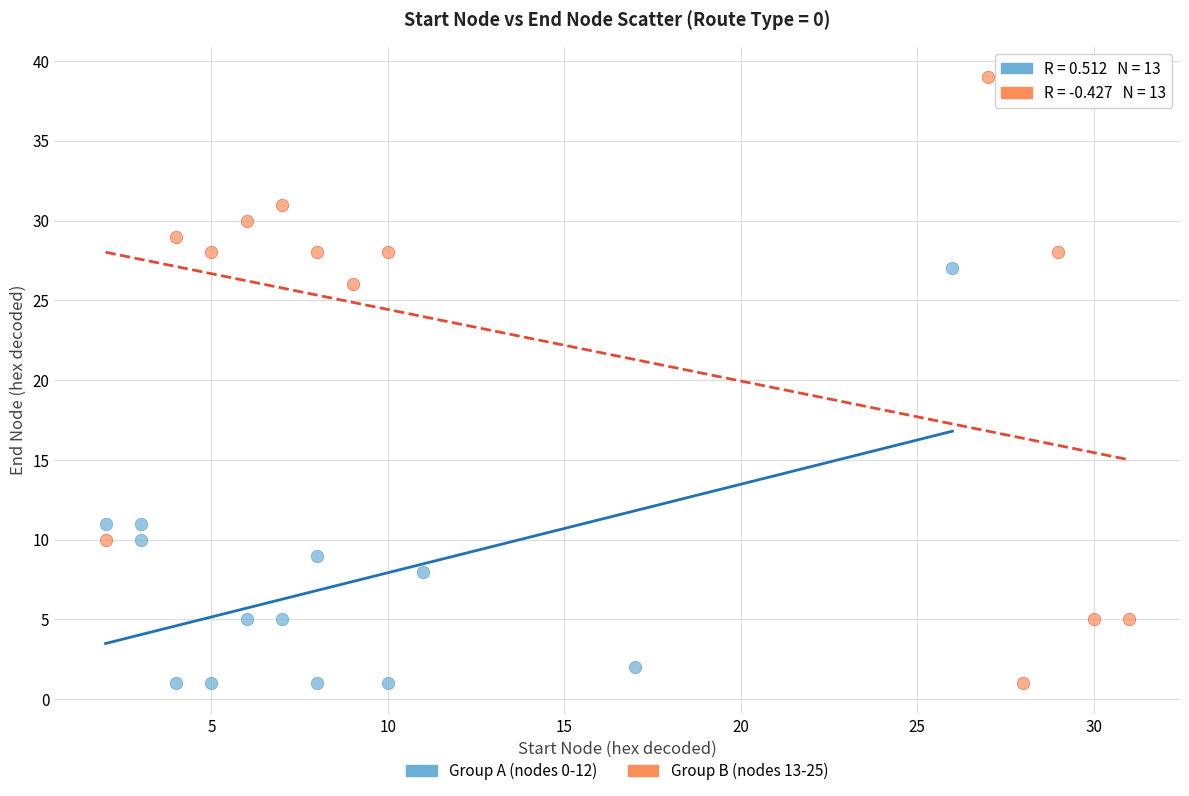

Which series has the widest spread of Y values?

Group B (nodes 13-25)